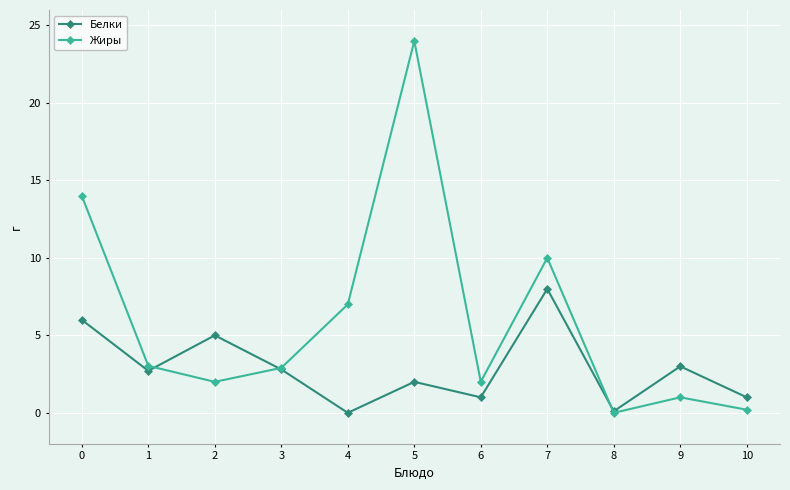

Rank the series by their maximum value, from highest to lowest.

Жиры, Белки